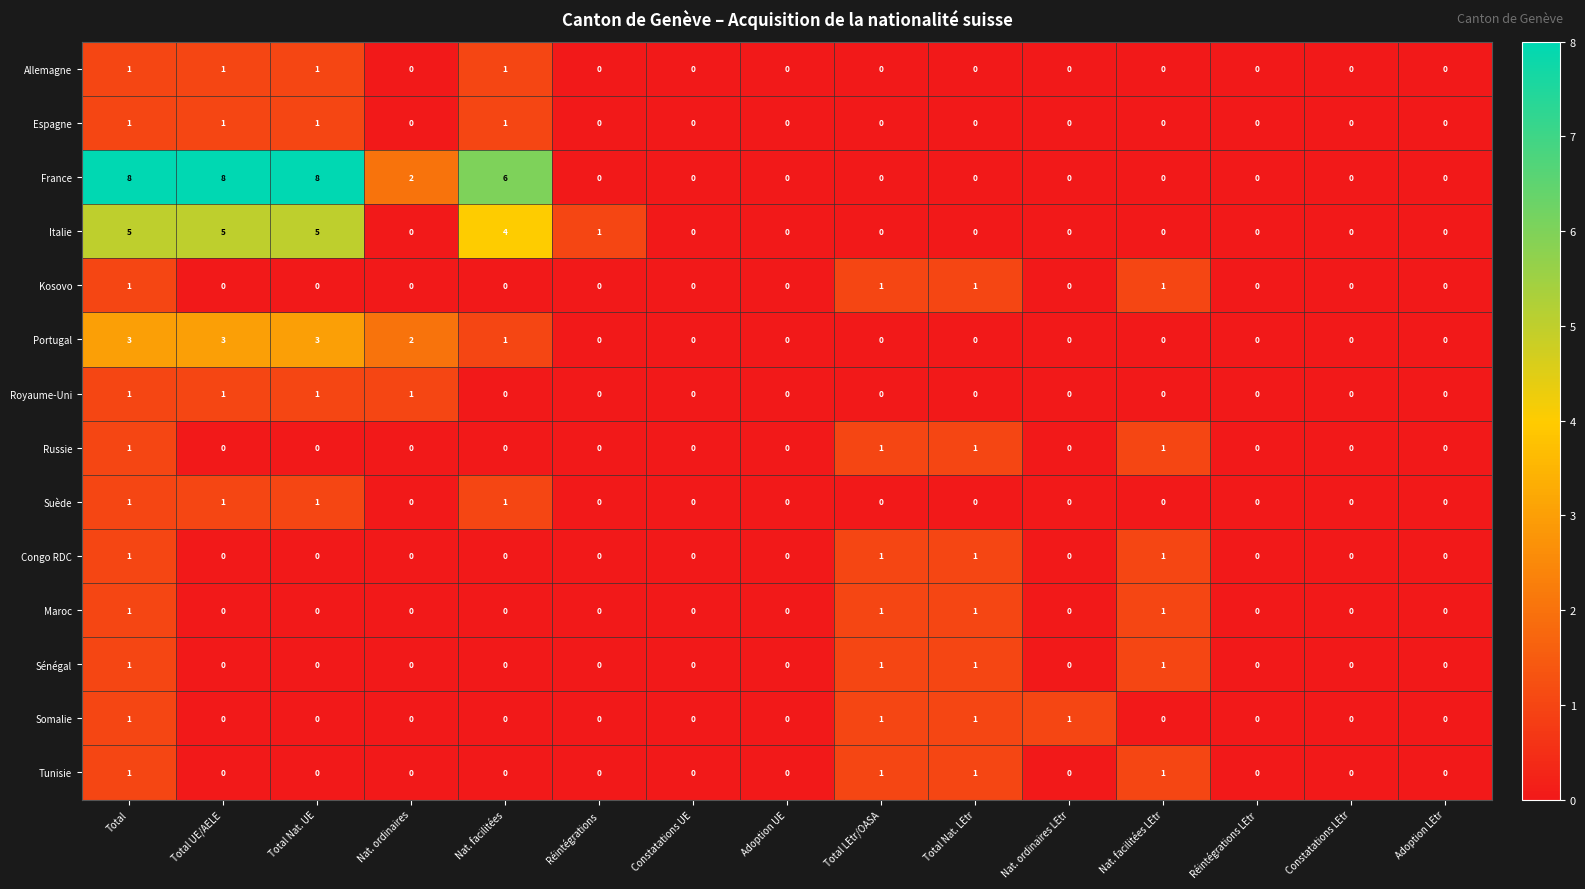

Which series has the largest total across all categories?

France